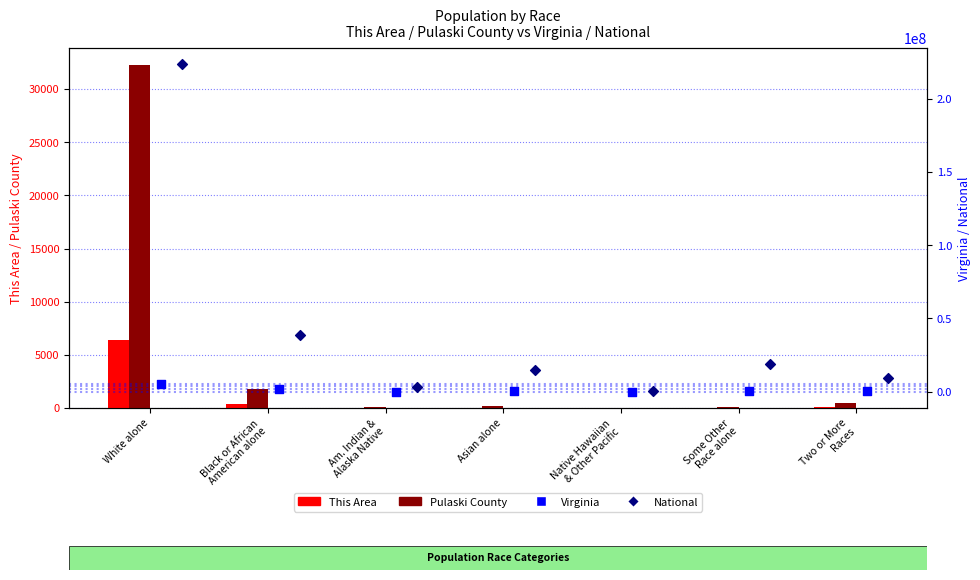

At how many categories does at least one series exceed 82992160?

1